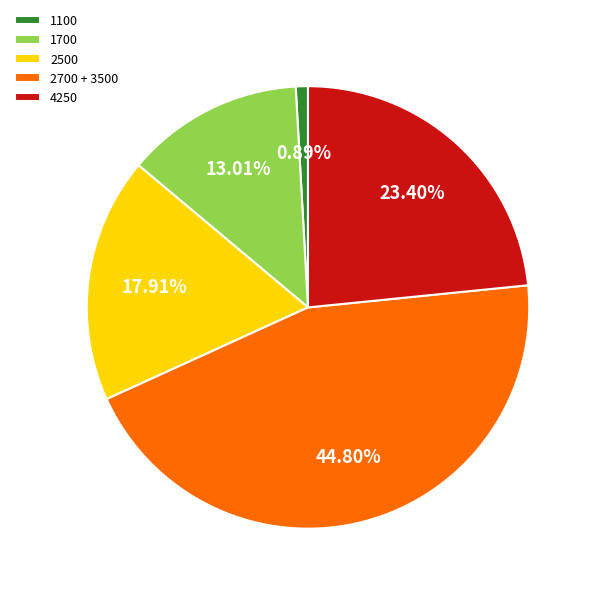

Which category has the smallest portion of the pie?

1100